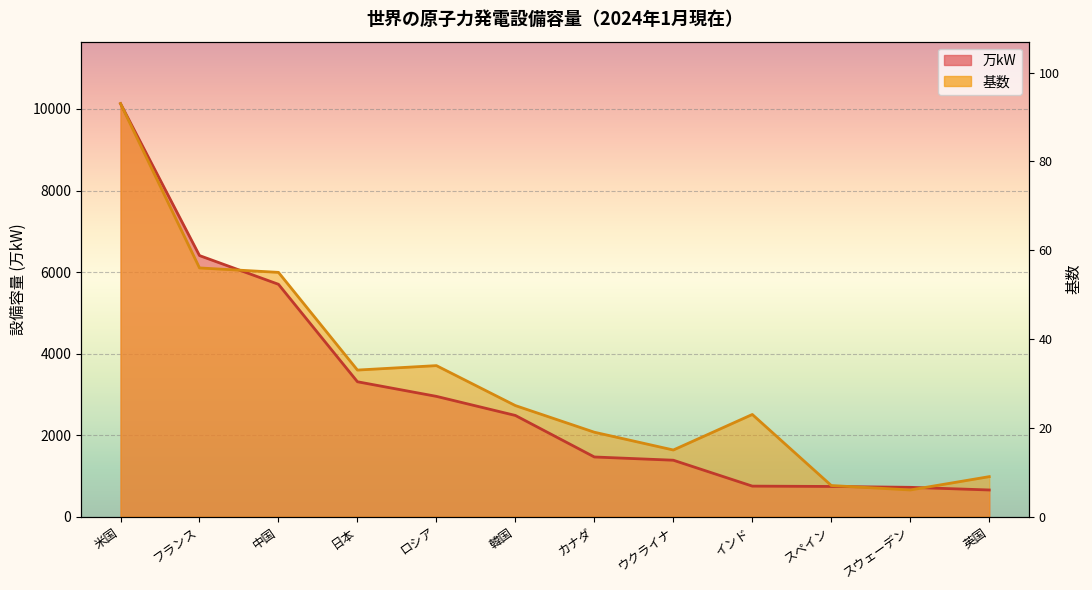

Is the value of 基数 at スウェーデン greater than the value of 万kW at 米国?

No